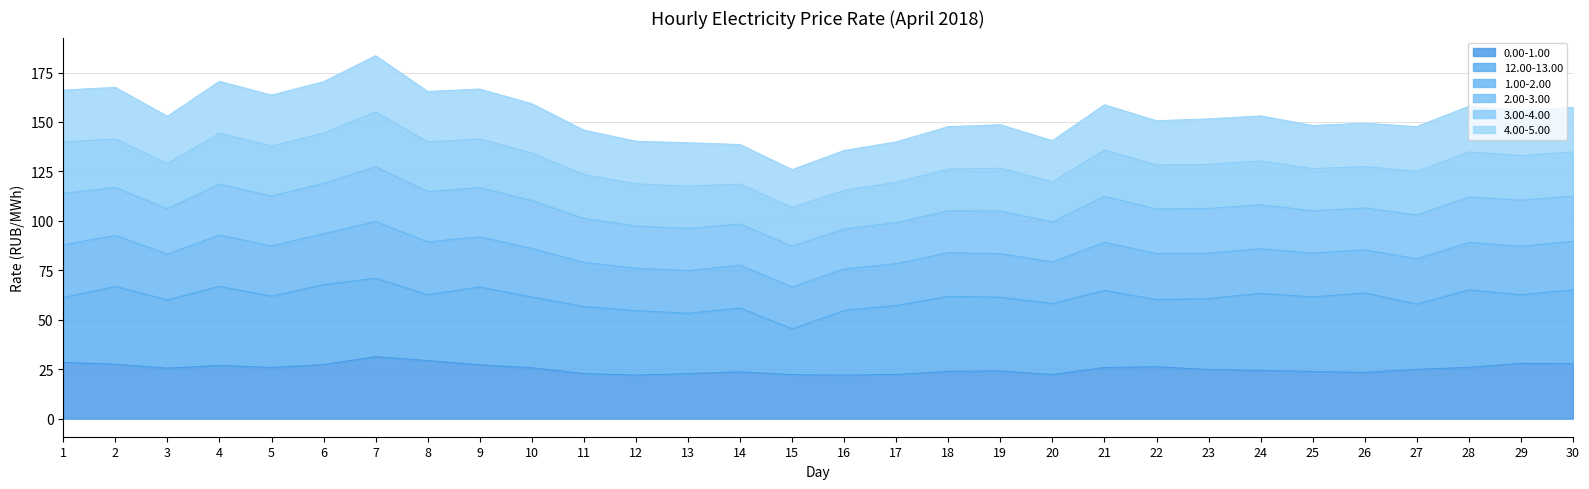

At which label does 2.00-3.00 reach its peak?

7